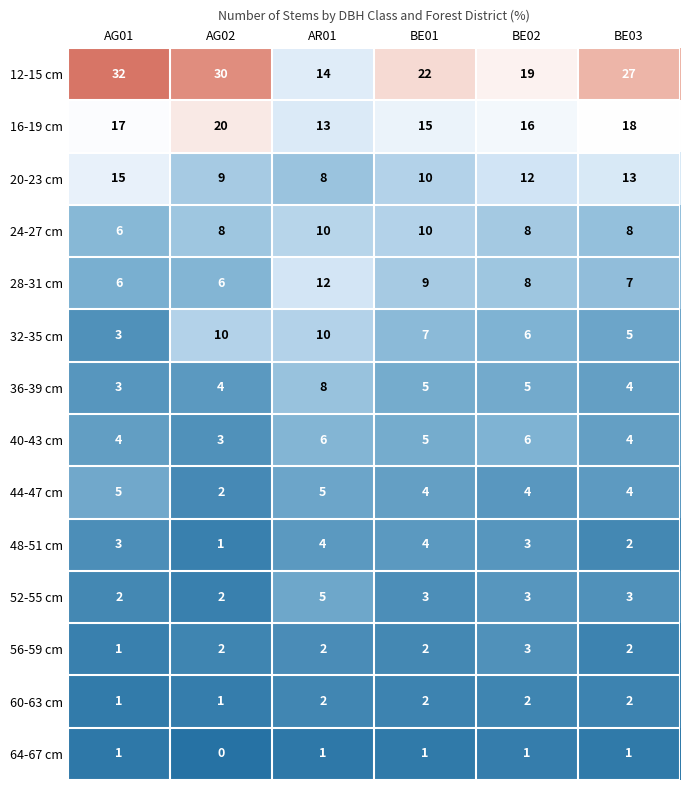

How many distinct data groups are displayed?

14